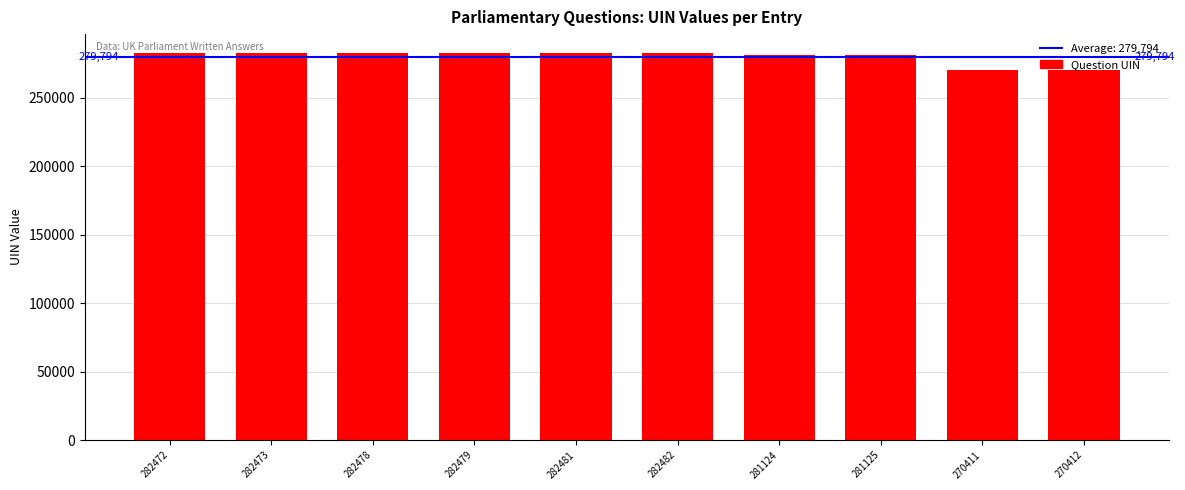

How many values are below 282473?

5